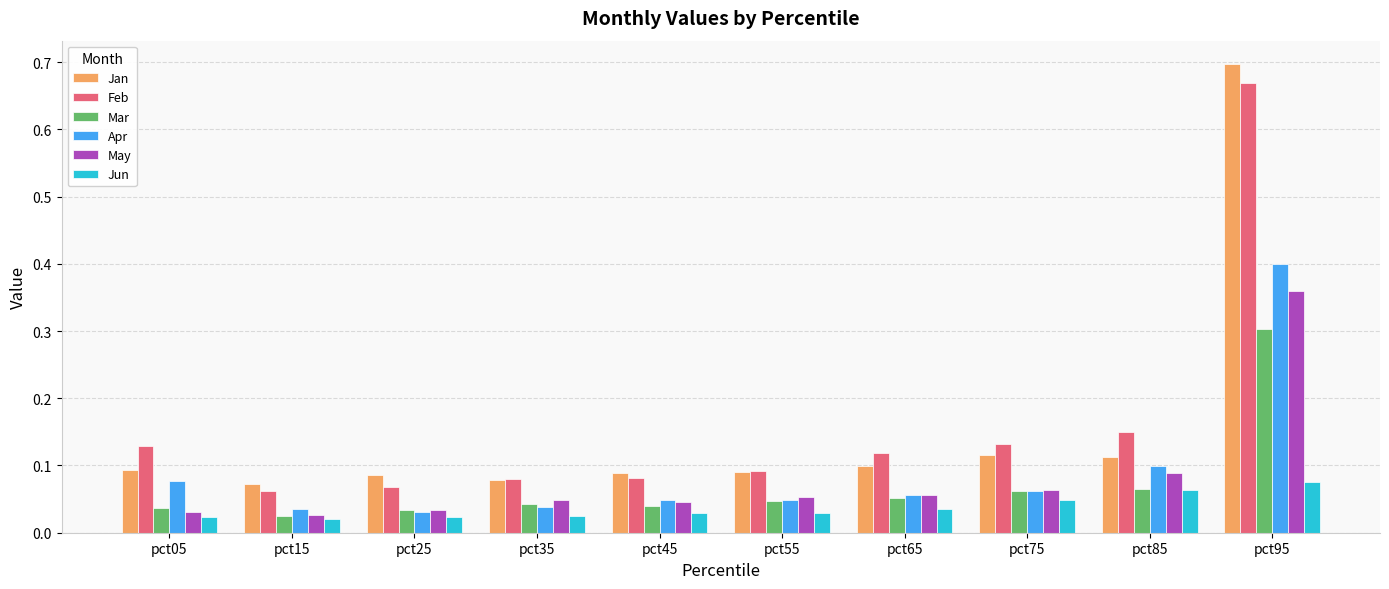

At how many categories does at least one series exceed 0?

10